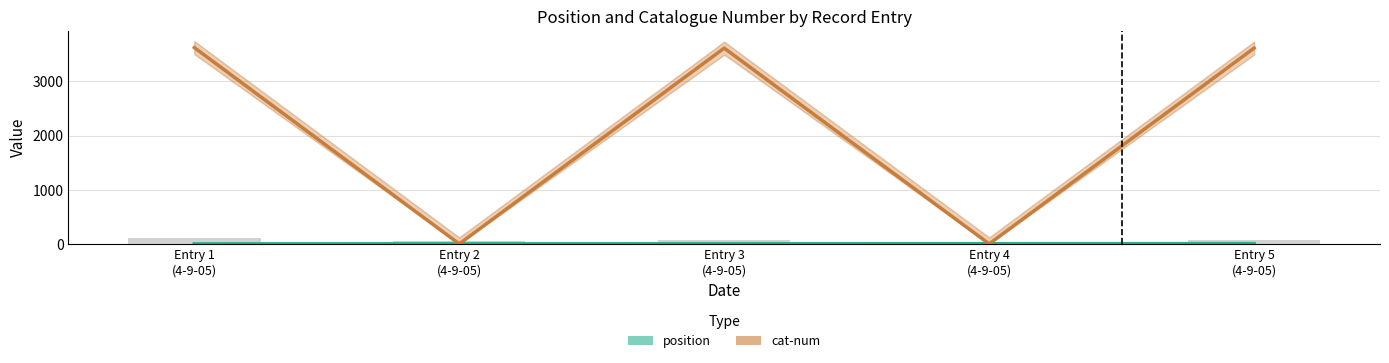

What is the label of the 5th bar from the right?

Entry 1
(4-9-05)